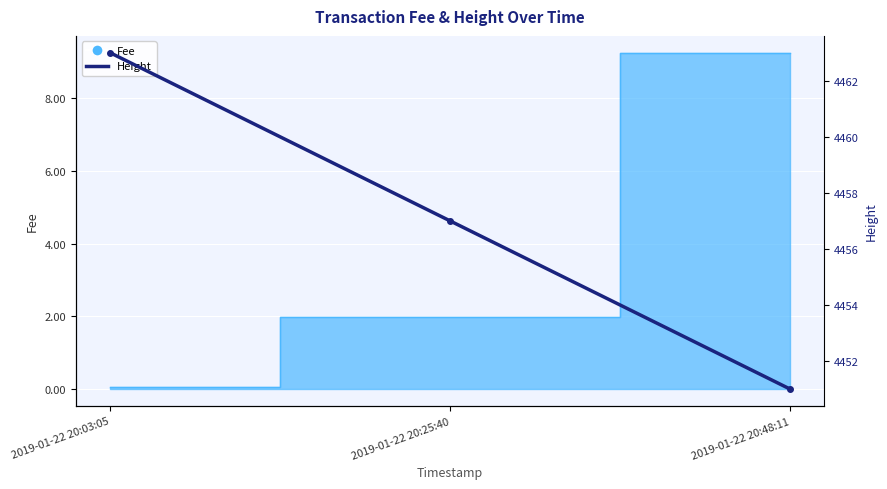

What is the average value?

4457